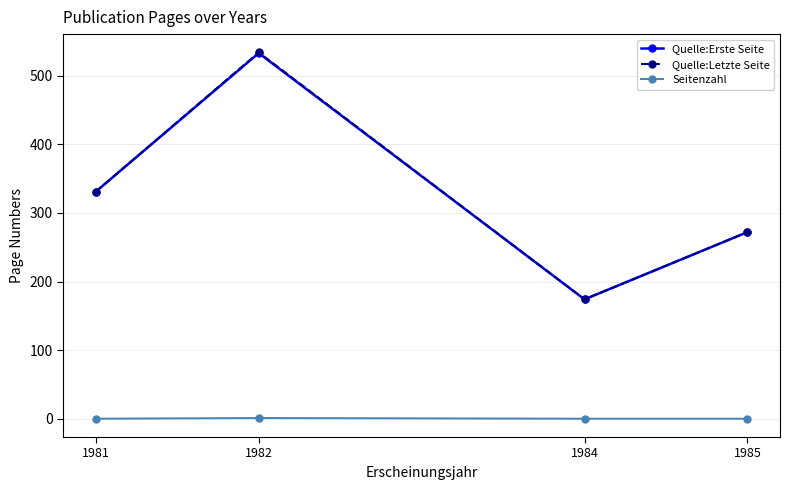

True or false: Seitenzahl has more than 2 points higher than both neighbors.

False